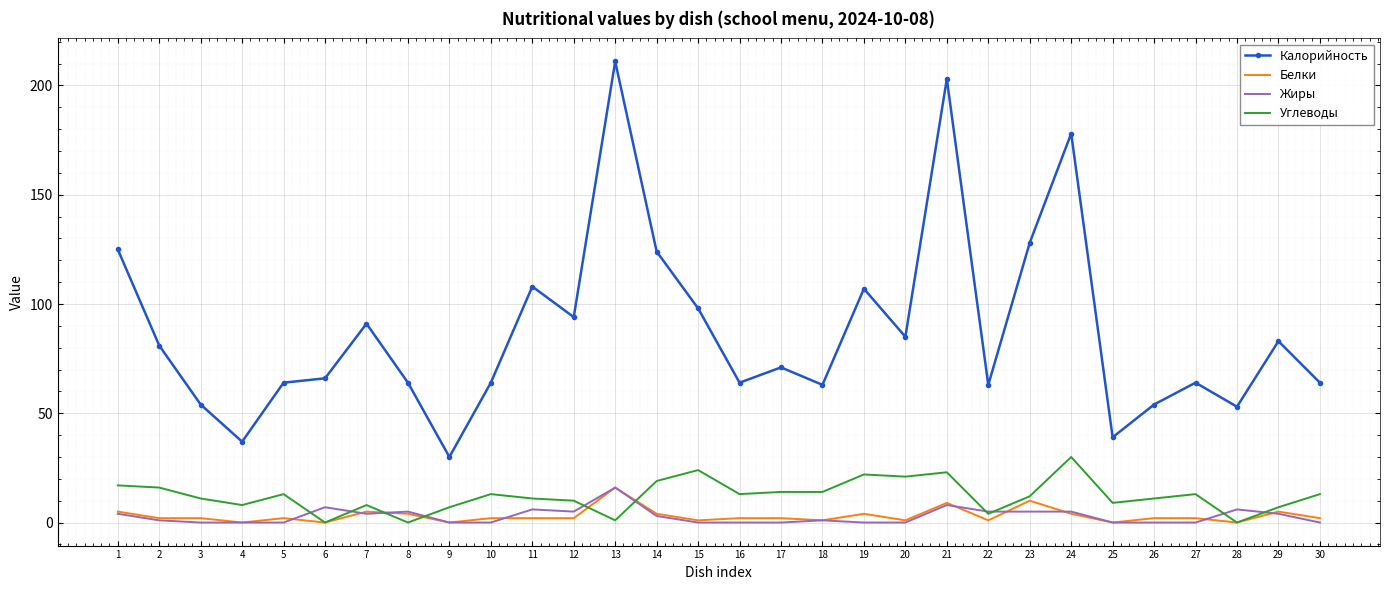

Is it true that Калорийность equals 211 at 13?

True